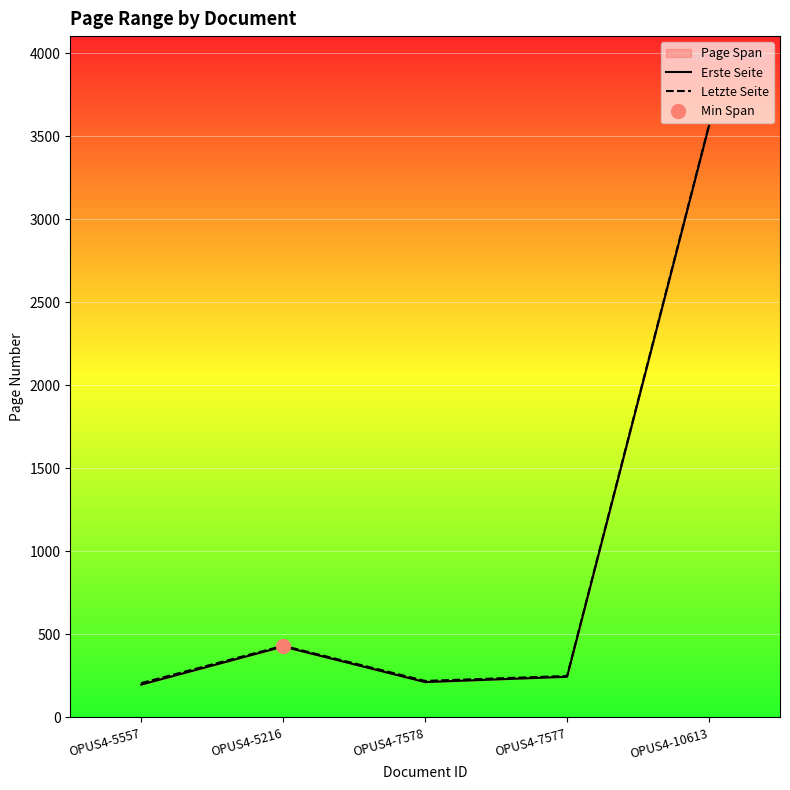

How many values in the Letzte Seite series are below 250?

2